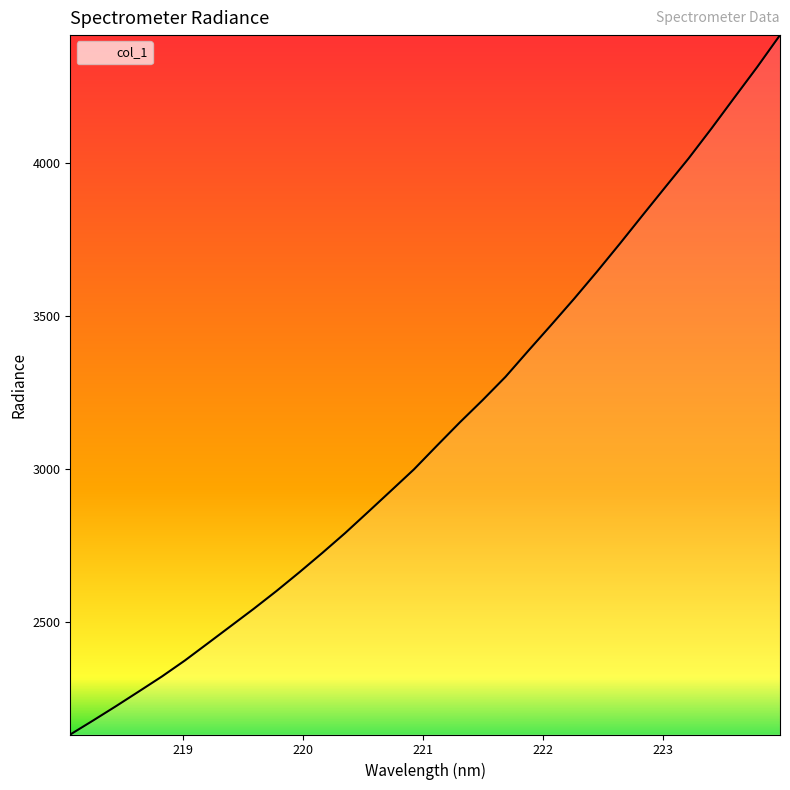

What is the smallest value displayed?

2133.3